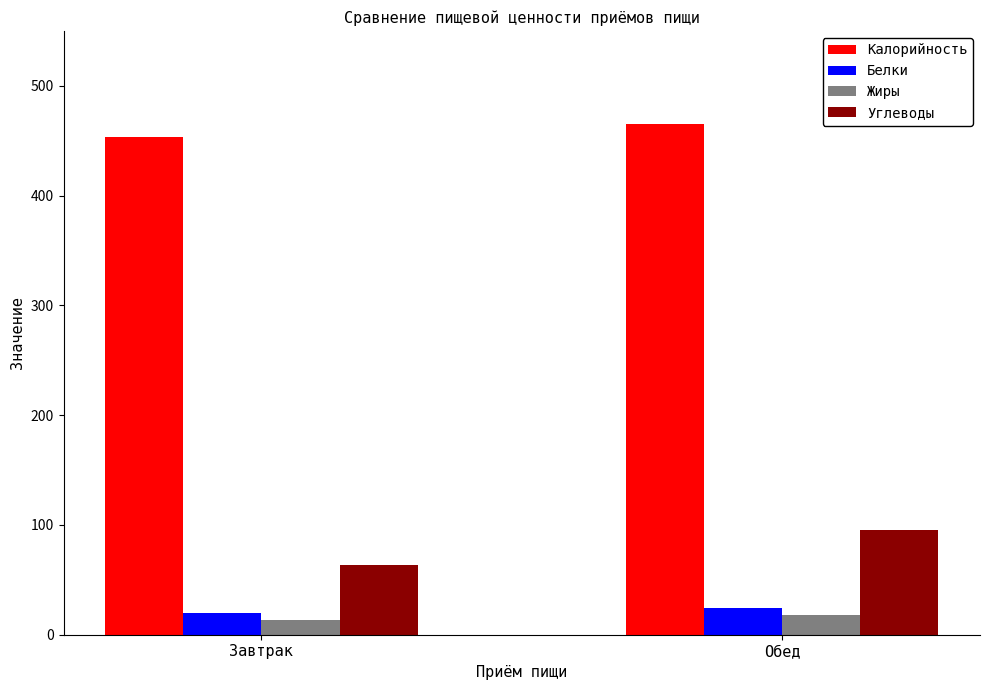

What is the difference between the maximum and minimum values in the Белки series?

4.3